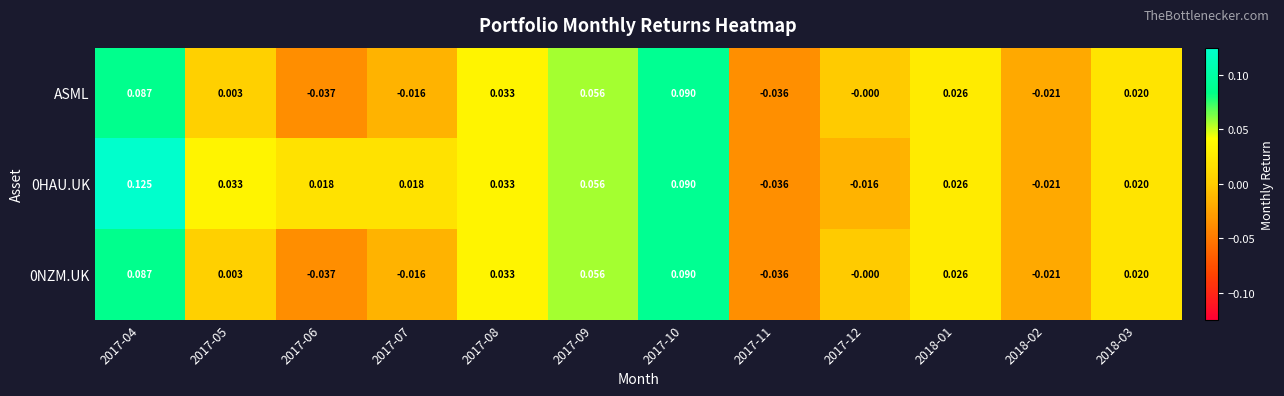

Which label corresponds to the largest value in the chart?

2017-04